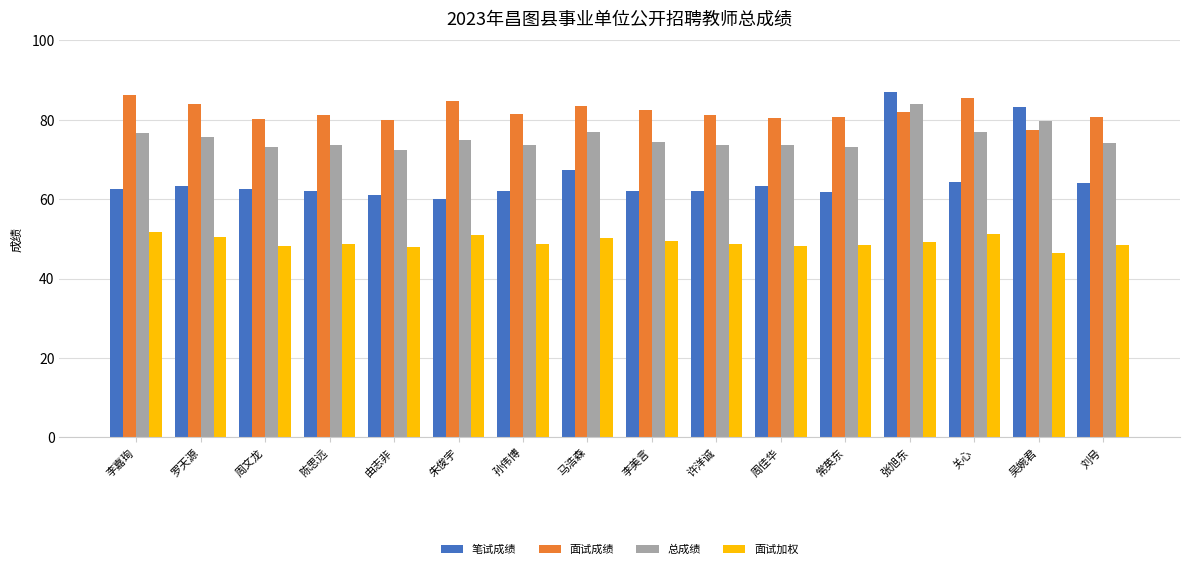

At which category does the chart reach its peak across all series?

张旭东